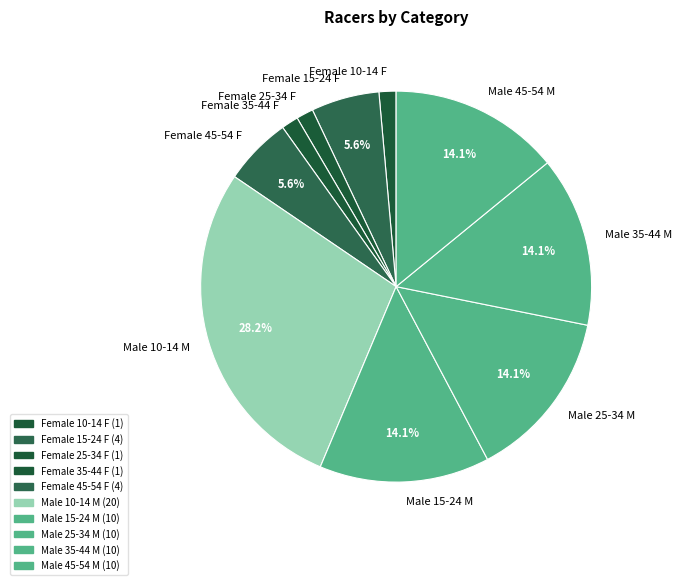

To the nearest percent, what percentage of the pie is Male 10-14 M?

28%